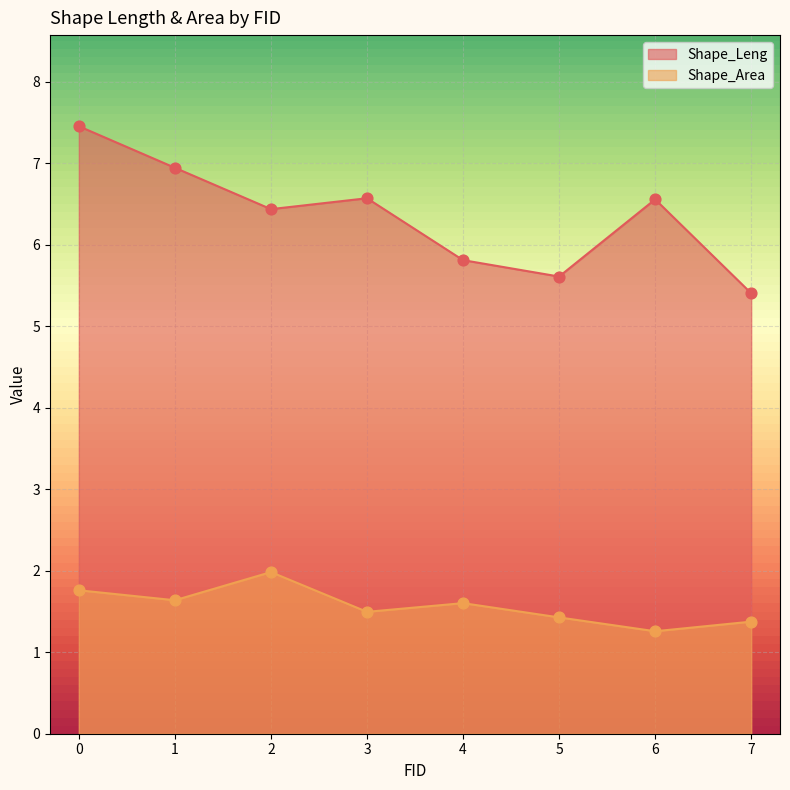

Which series has the largest Y range (max minus min)?

Shape_Leng